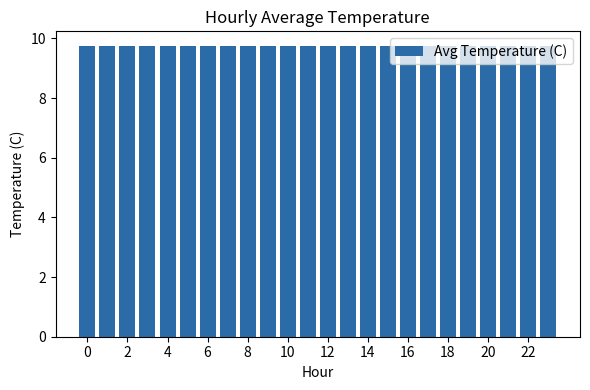

How many bars are there in total?

24